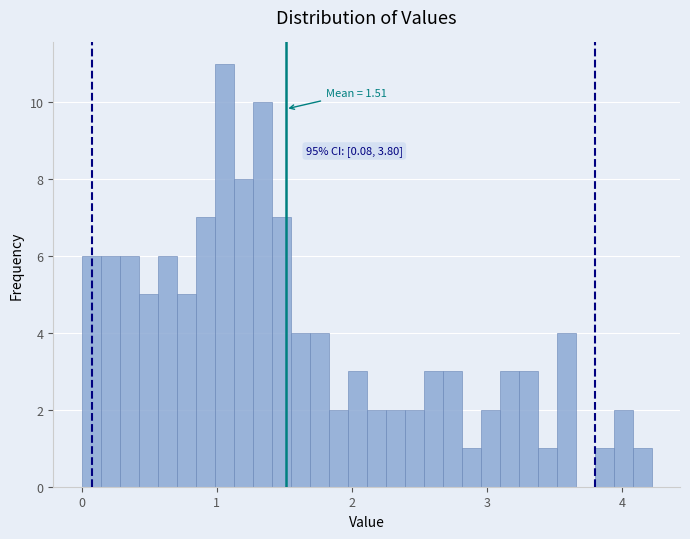

Around what value on the x-axis is the tallest bar? Give the approximate position of its centre, as read against the axis.

1.1